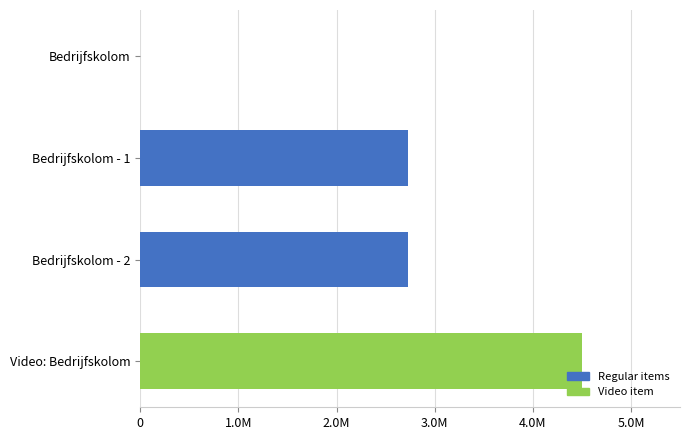

At which category does the chart reach its peak across all series?

Video: Bedrijfskolom